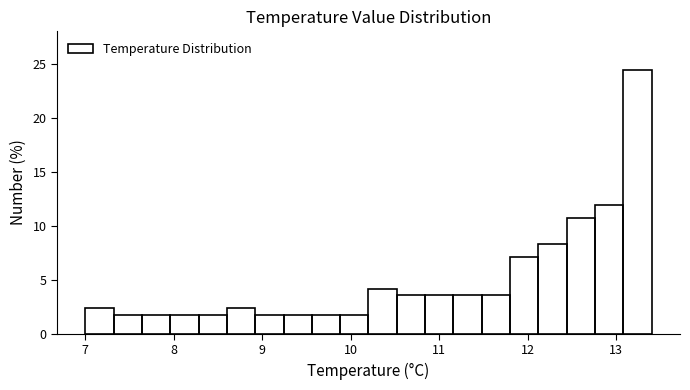

Read against the x-axis, roughly where is the centre of the tallest bar?

13.2